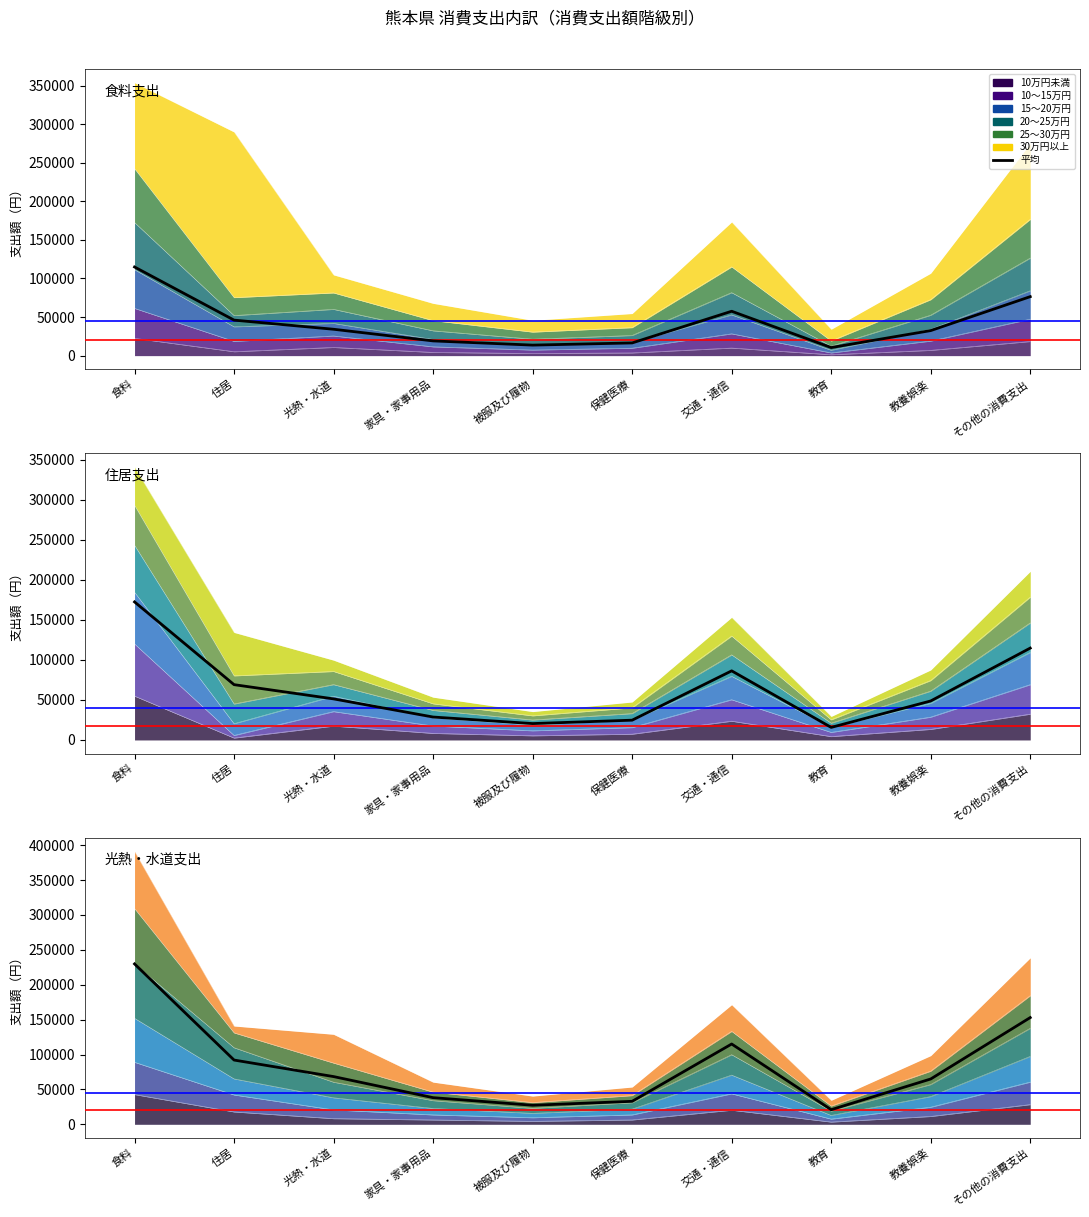

List the labels in order of value, largest first.

食料, その他の消費支出, 交通・通信, 住居, 光熱・水道, 教養娯楽, 家具・家事用品, 保健医療, 被服及び履物, 教育